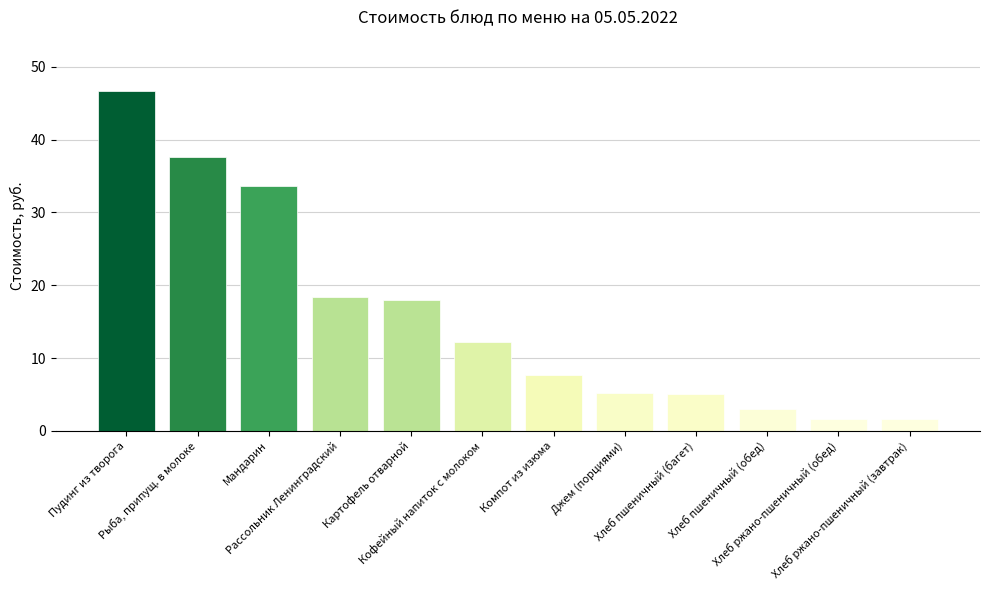

Does the chart contain any negative values?

No